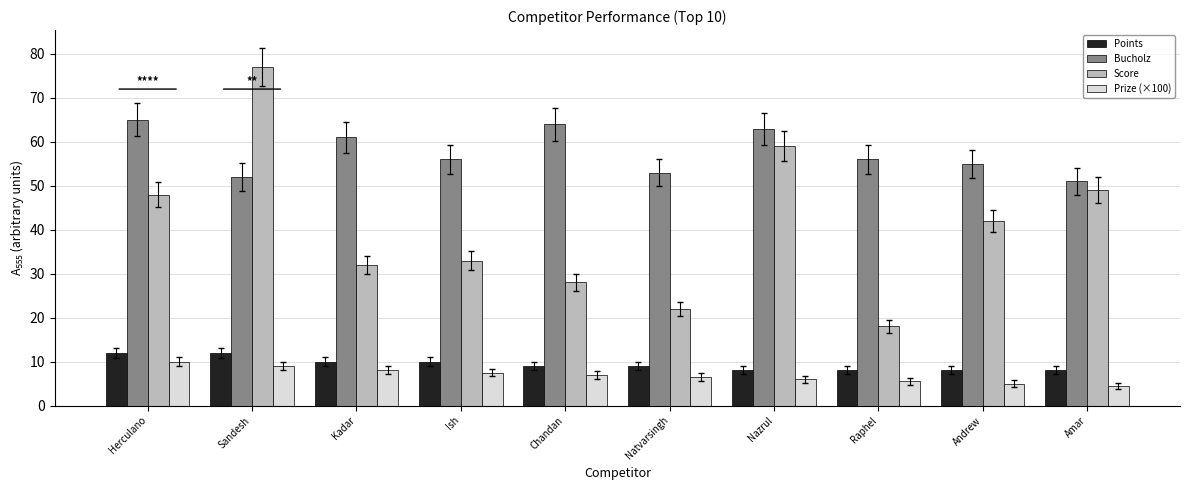

The Bucholz series shows 15.4 at Natvarsingh. True or false?

False